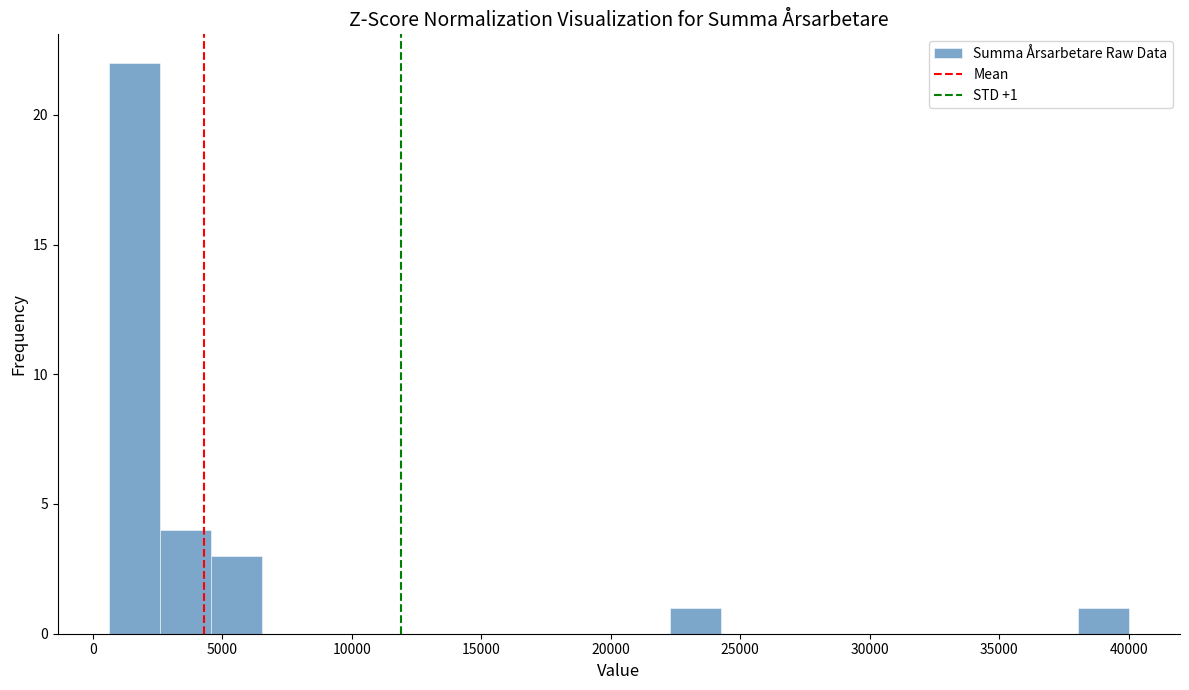

Around what value on the x-axis is the tallest bar? Give the approximate position of its centre, as read against the axis.

1500